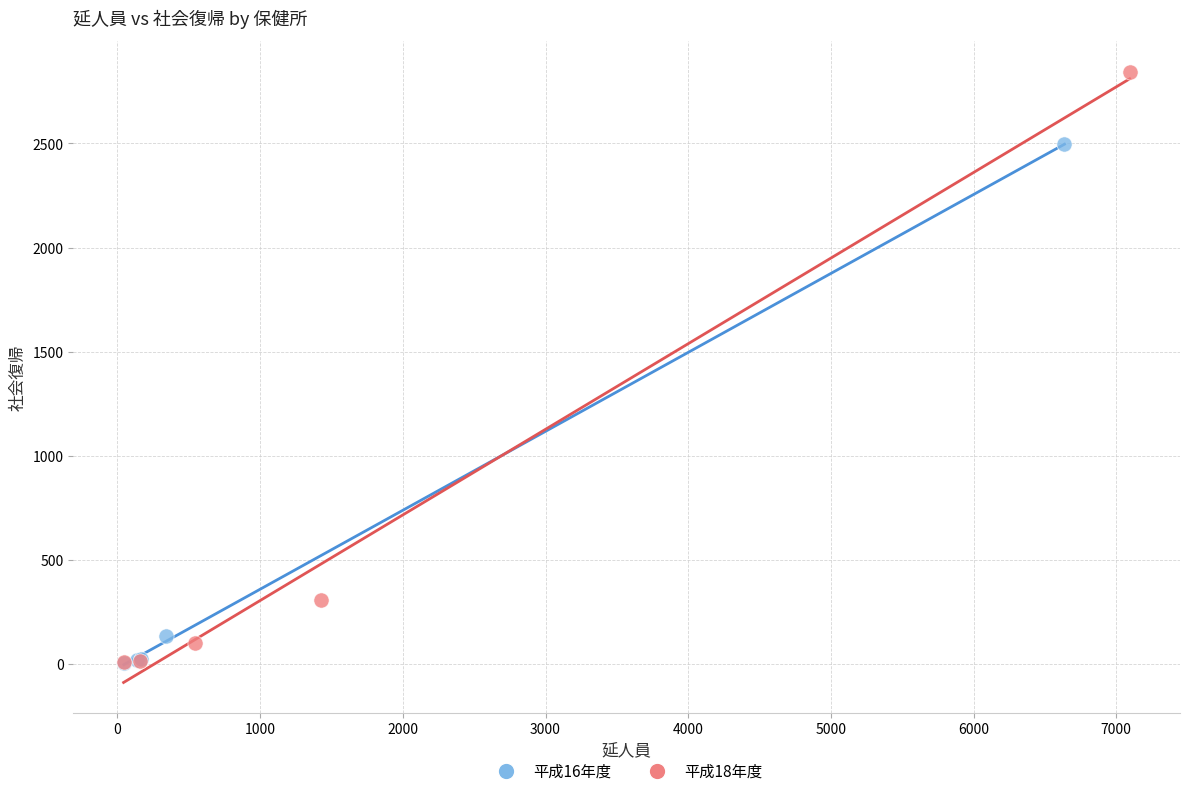

Which series has the widest spread of Y values?

平成18年度